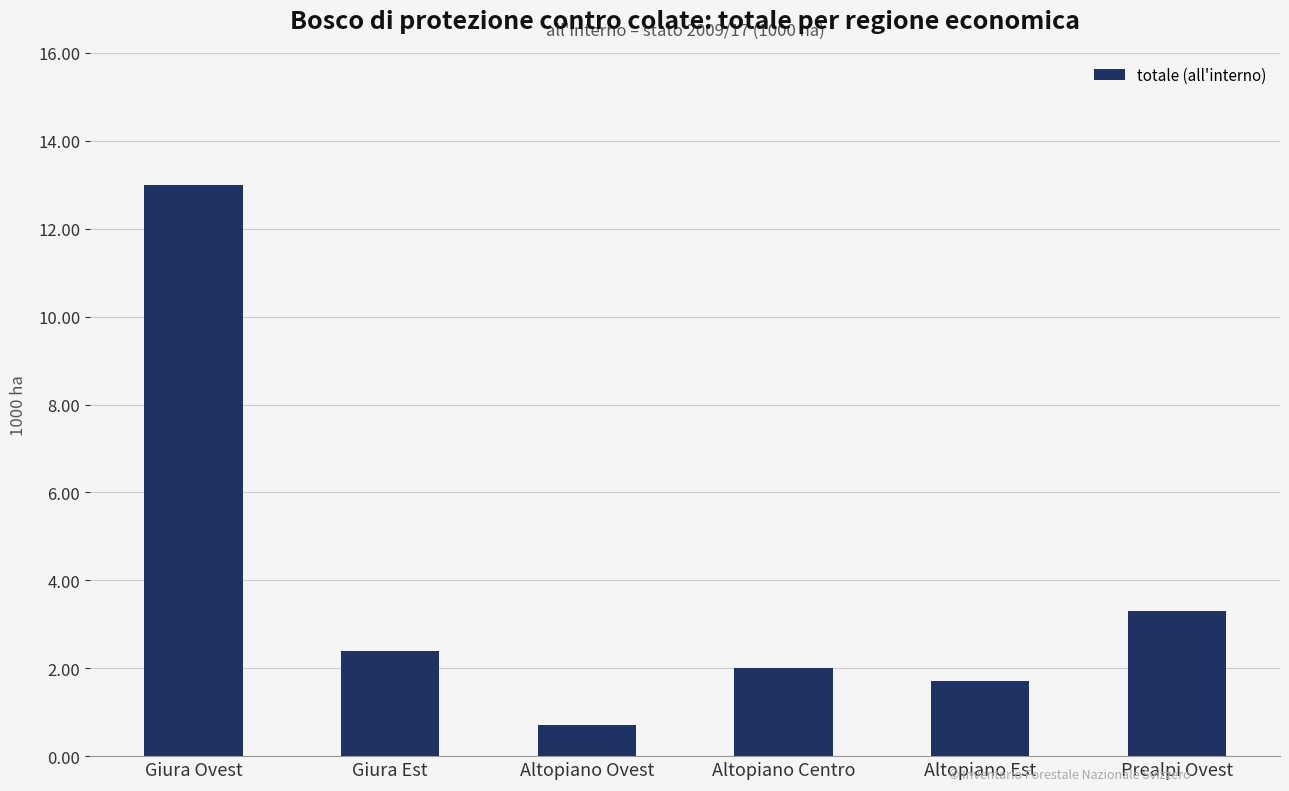

How many bars are there in total?

6